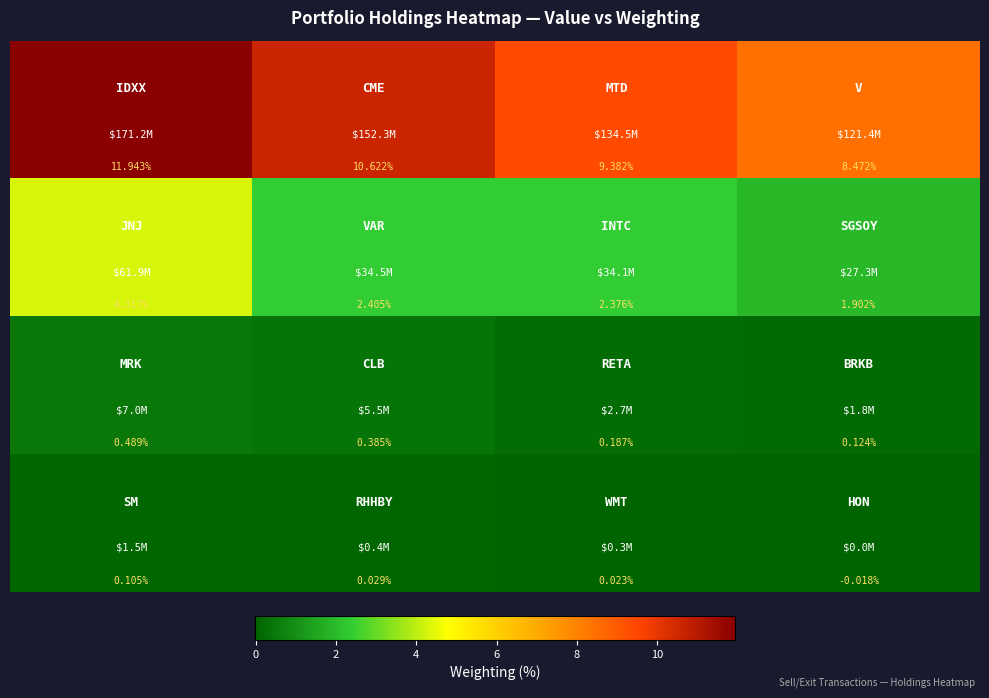

How many data points does each series have?

4